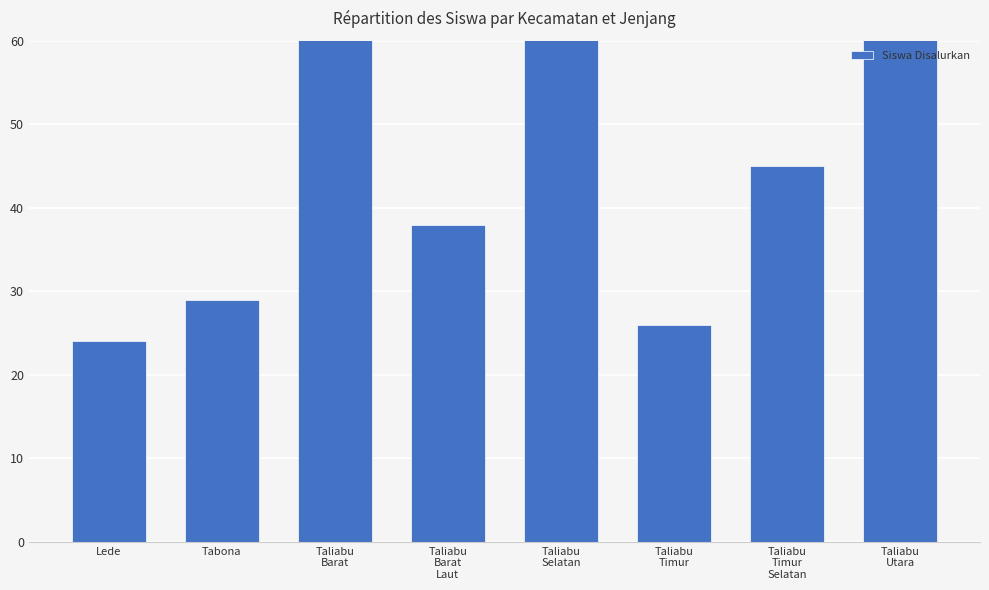

Rank the categories by value from lowest to highest.

Lede, Taliabu
Timur, Tabona, Taliabu
Barat
Laut, Taliabu
Timur
Selatan, Taliabu
Selatan, Taliabu
Utara, Taliabu
Barat